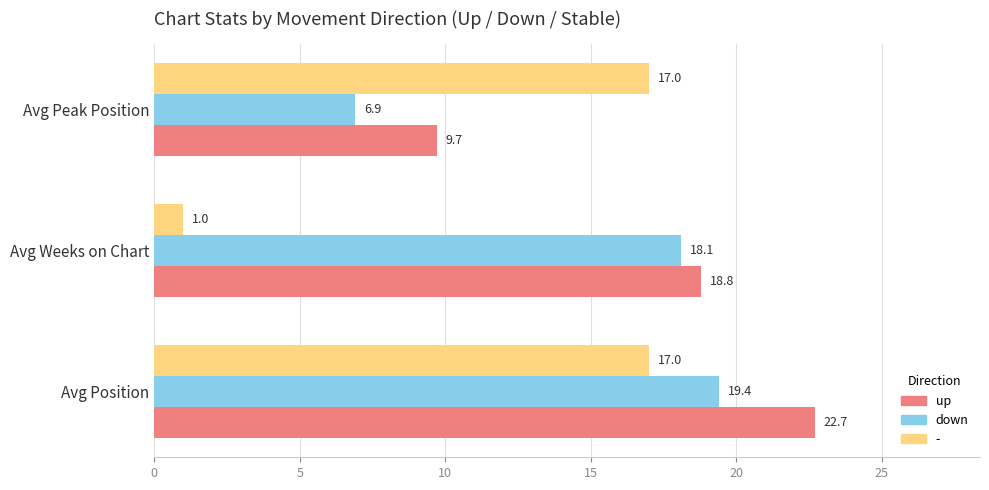

What is the total value across all series at Avg Position?

59.1